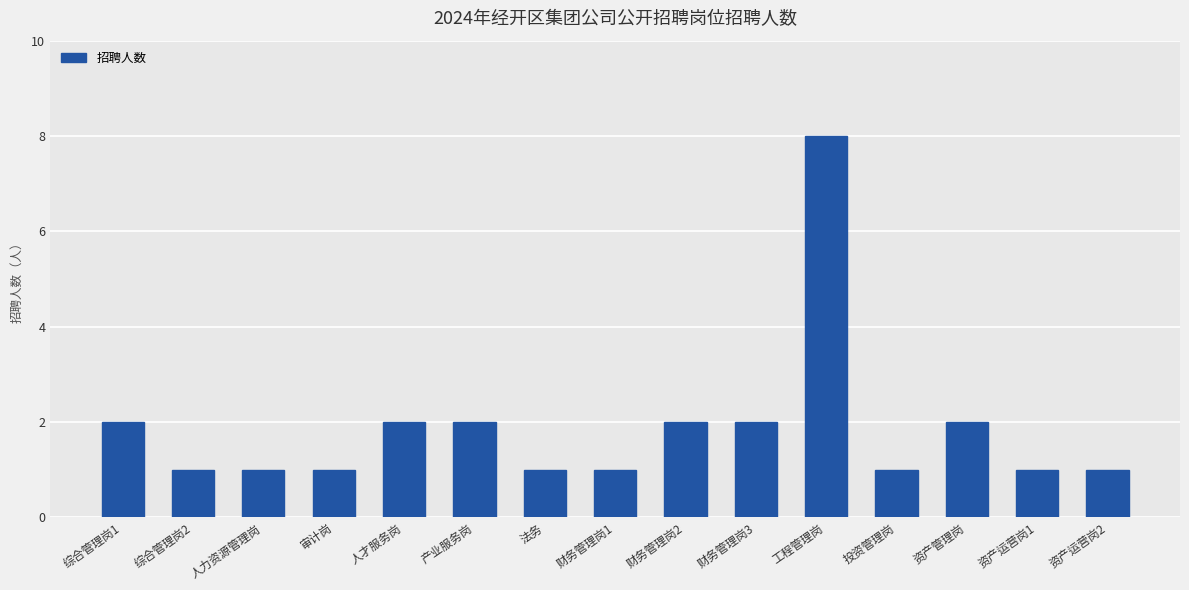

What is the maximum value shown in the chart?

8